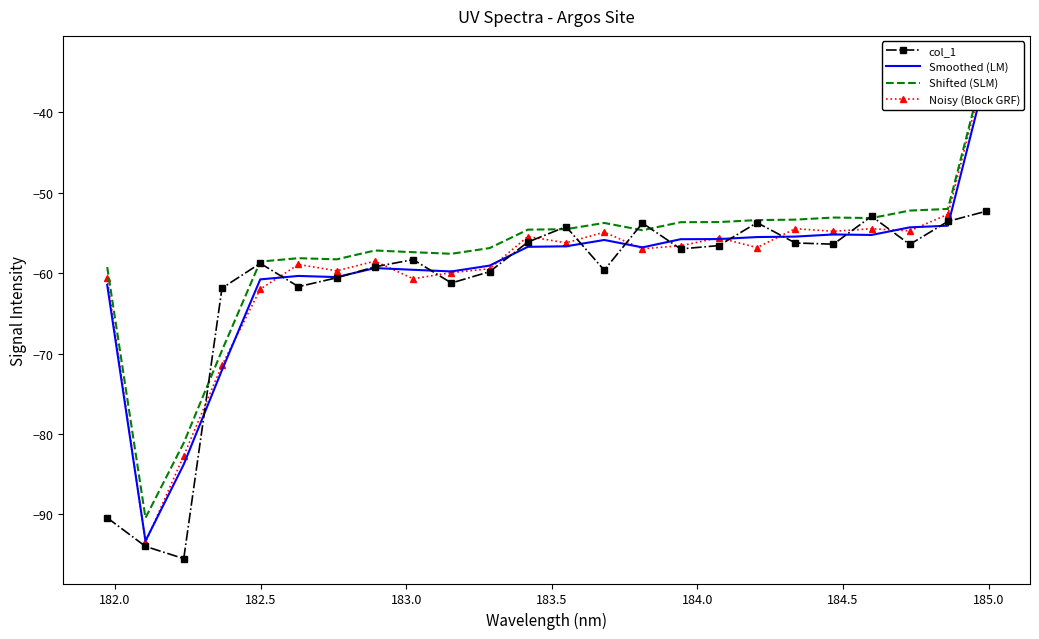

True or false: col_1 has more than 1 points higher than both neighbors.

True